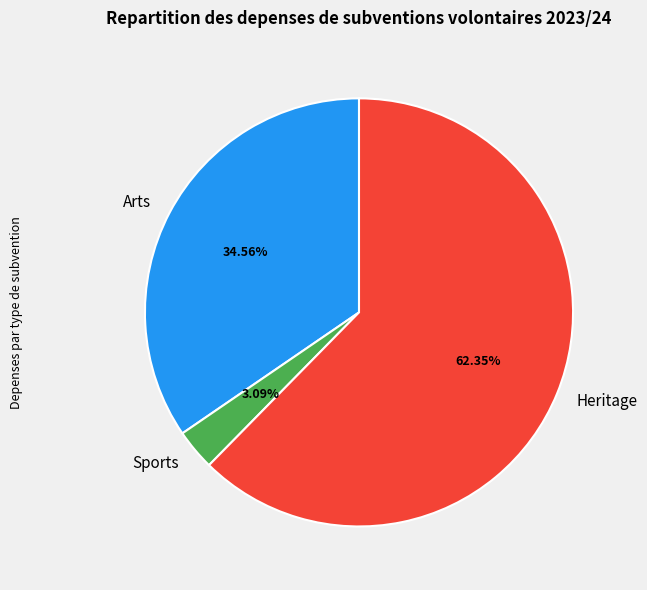

Which category has the biggest portion of the pie?

Heritage